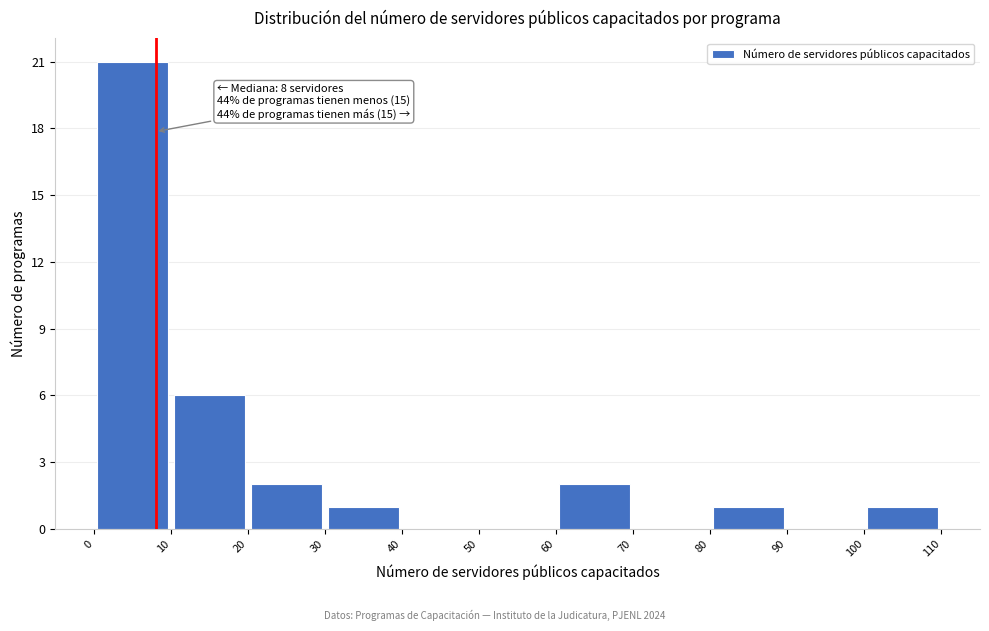

Over which range of the x-axis is the bar tallest?

0 to 10